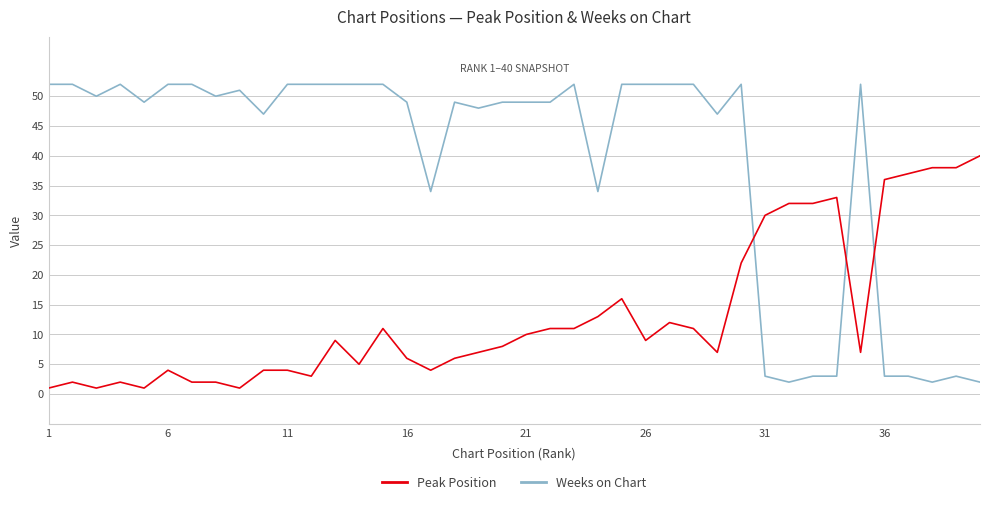

After their last crossing, which series has the higher values: Peak Position or Weeks on Chart?

Peak Position